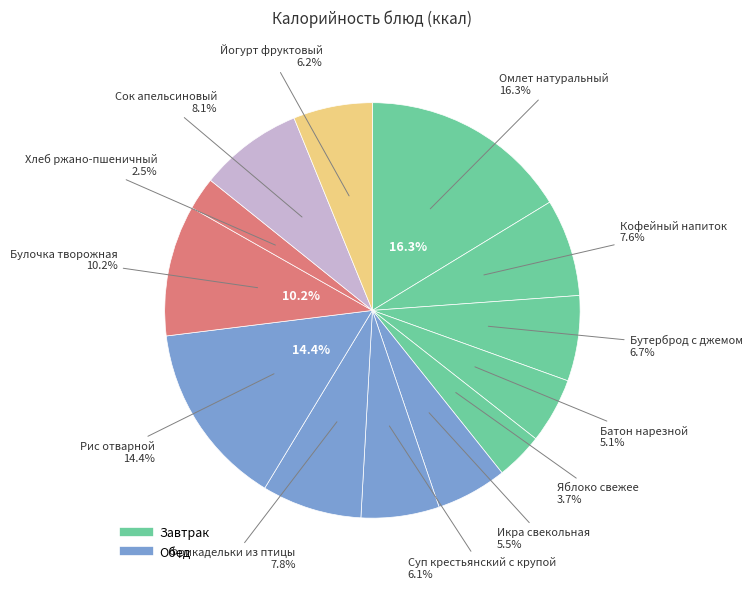

The Икра свекольная slice represents 6% of the pie. True or false?

True